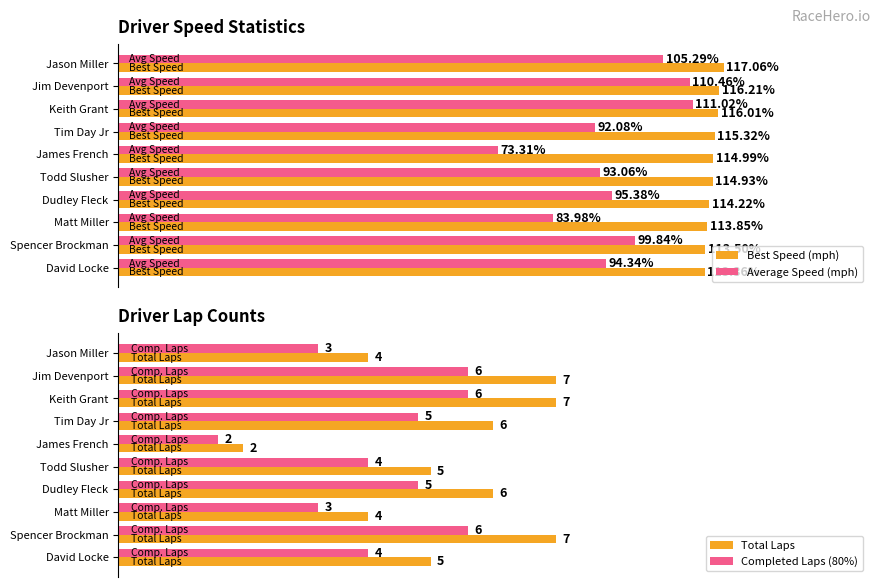

What is the difference between the maximum and minimum values in the Best Speed (mph) series?

3.7